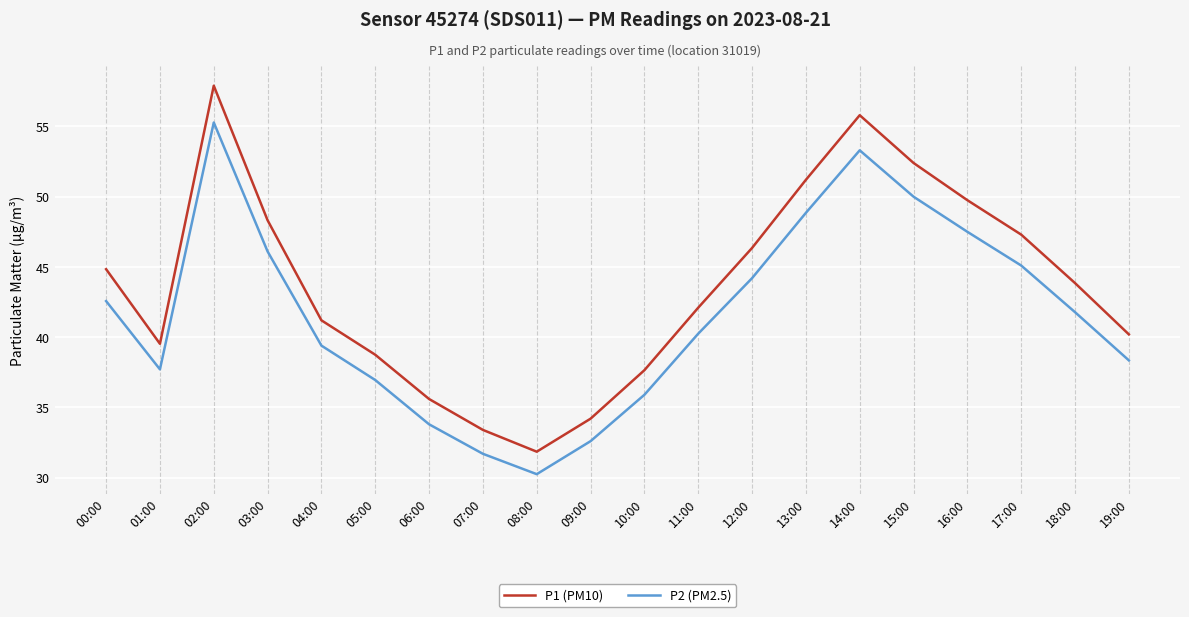

Where is the first local maximum for P1 (PM10)?

02:00